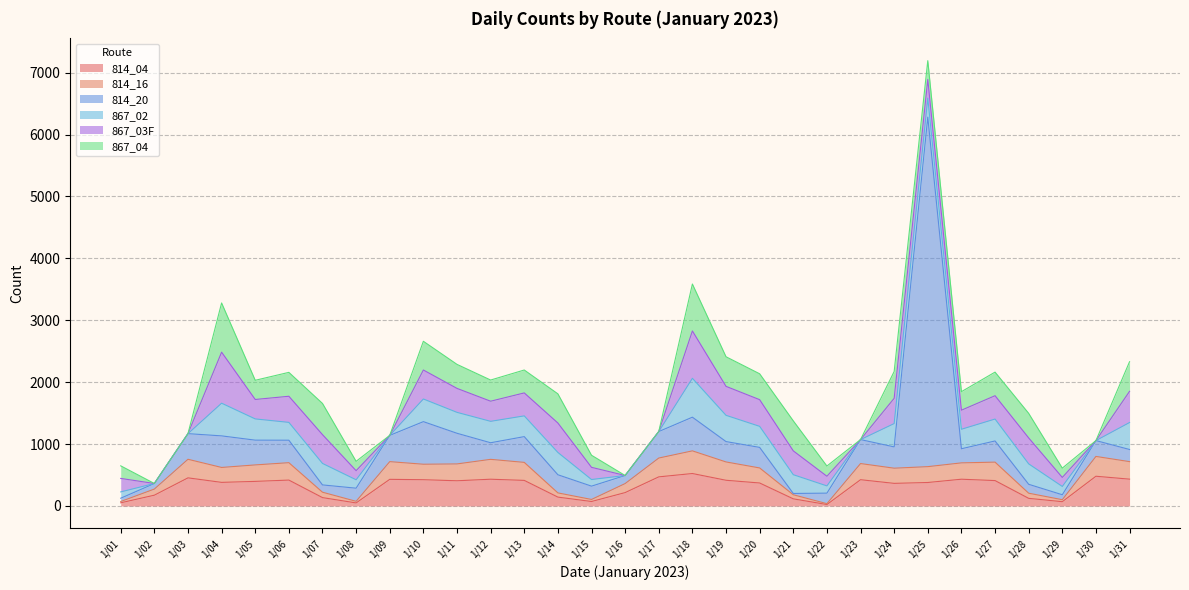

What is the difference between the maximum and minimum values in the 867_04 series?

795